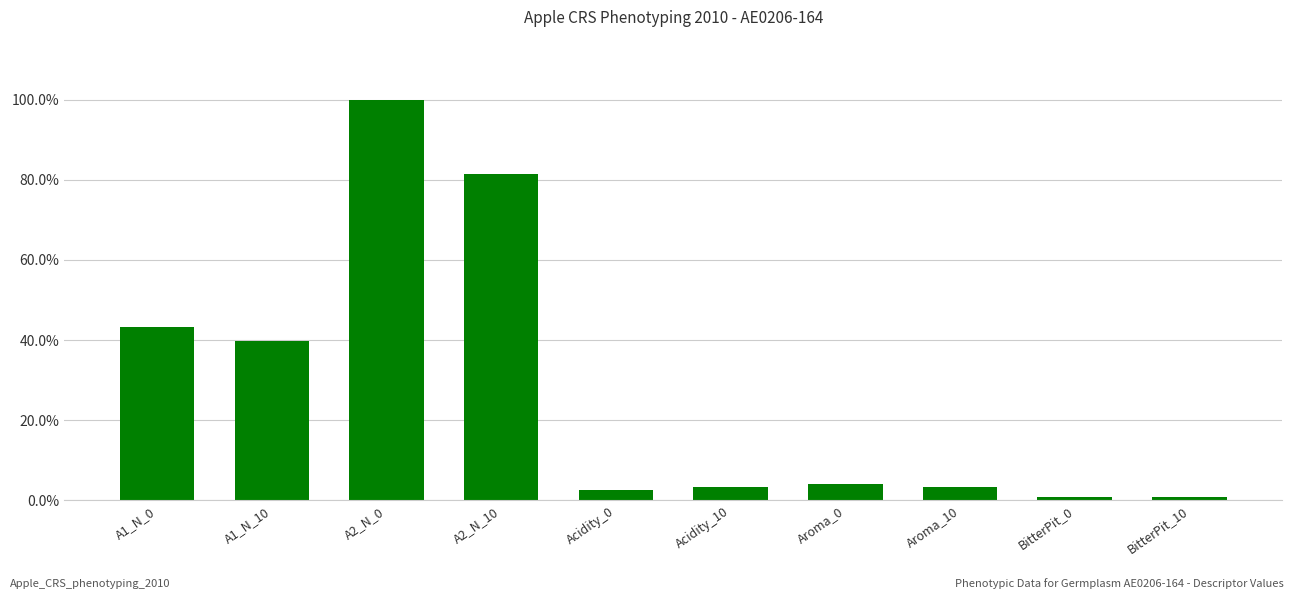

The value at A2_N_0 is 1.6. True or false?

False